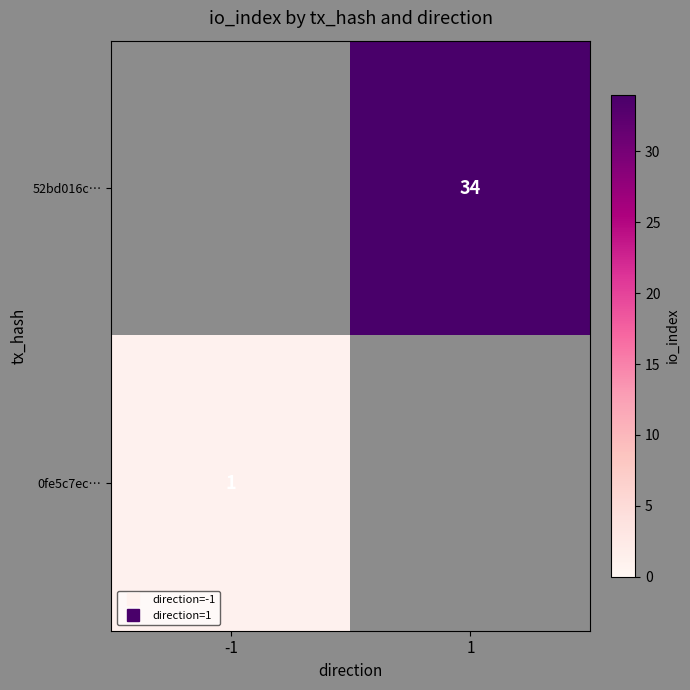

Count the number of categories in the chart.

2